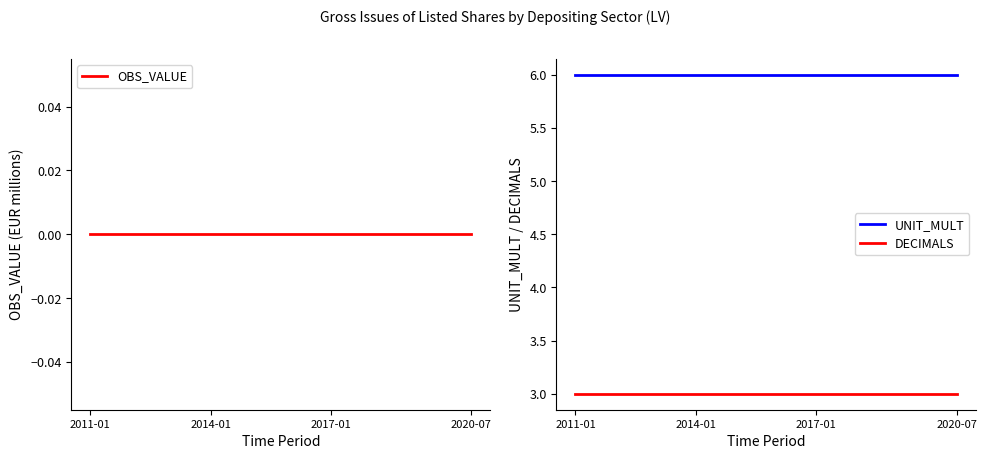

True or false: UNIT_MULT and DECIMALS intersect in this chart.

False